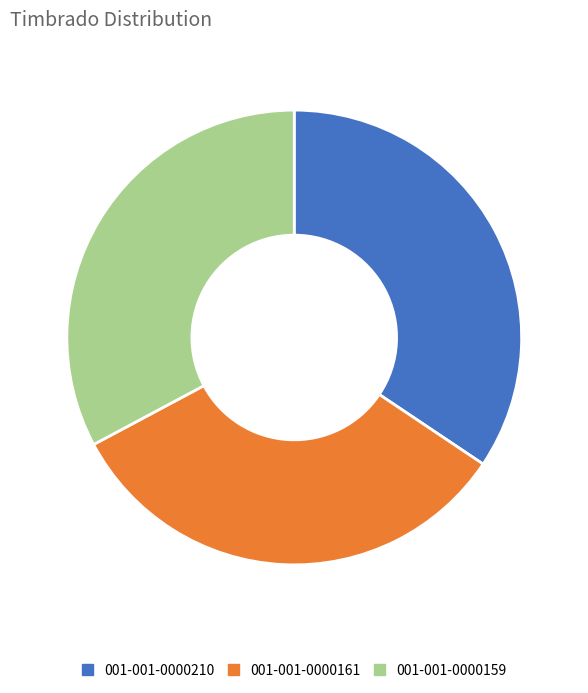

Is there any slice that represents more than half of the pie?

No